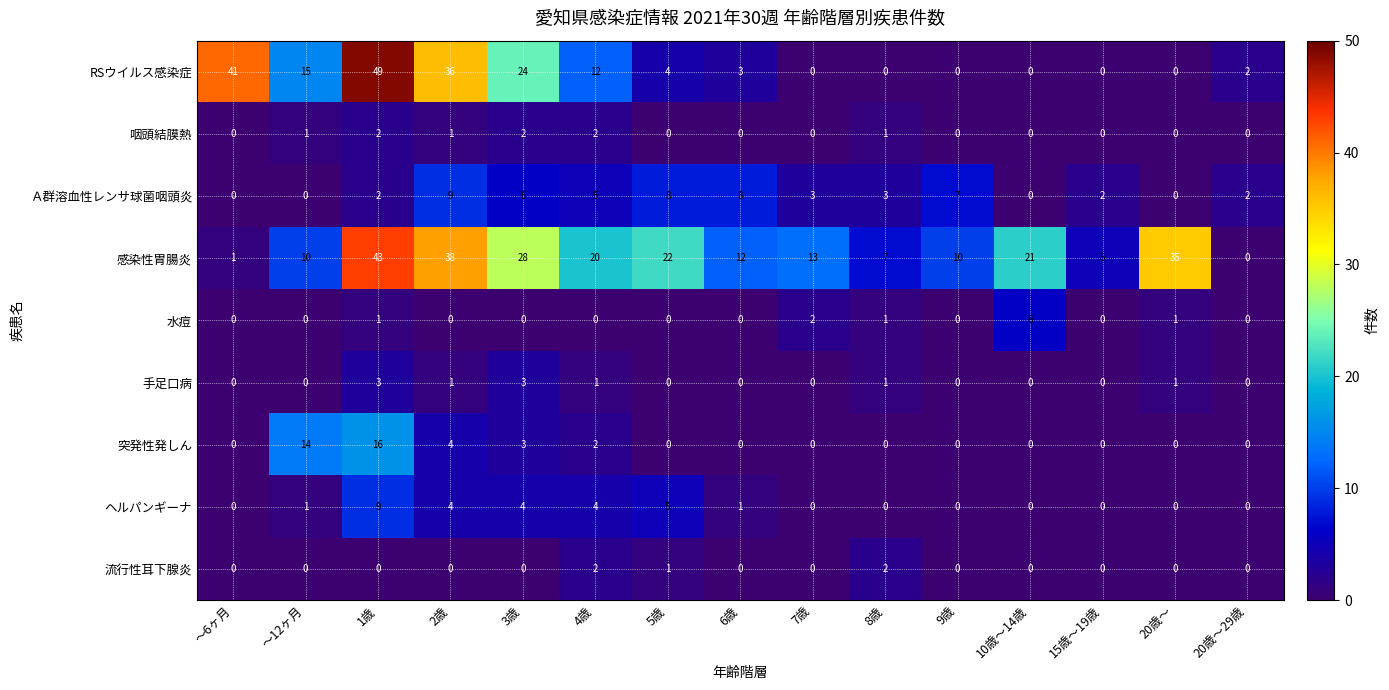

At which category is the sum across all series the highest?

1歳